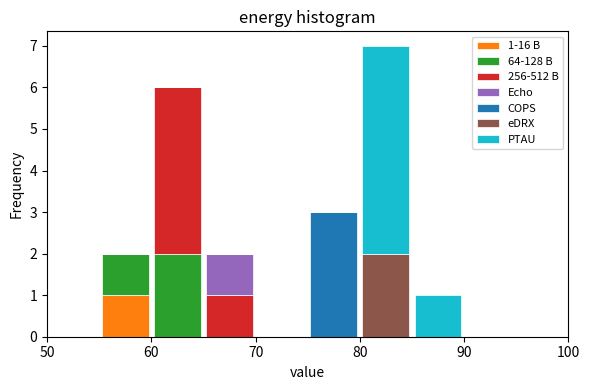

Which range on the x-axis has the tallest stacked bar (by total height)?

80 to 85